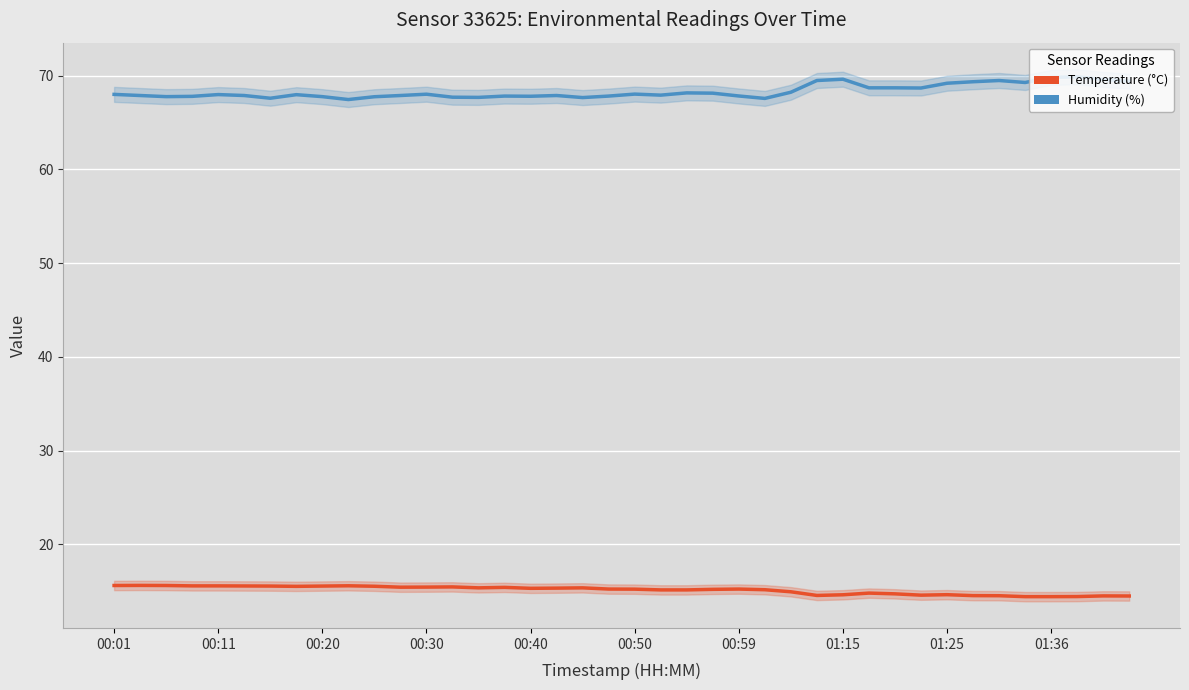

Rank the series at 11 from lowest to highest value.

Temperature (°C), Humidity (%)